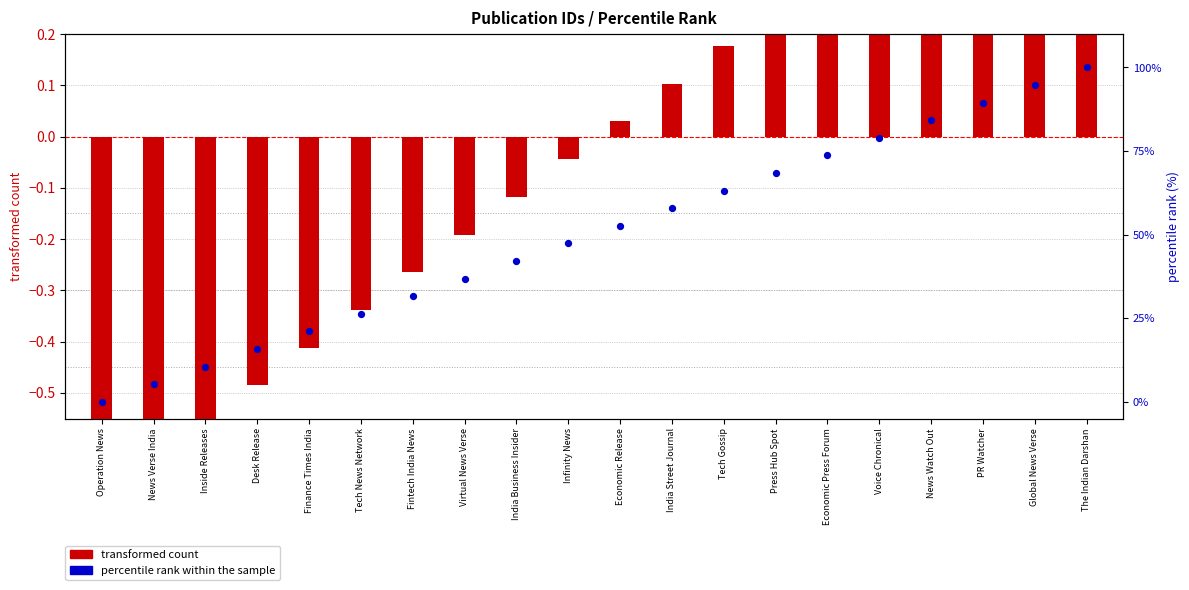

What are all the series names shown in the legend?

transformed count, percentile rank within the sample